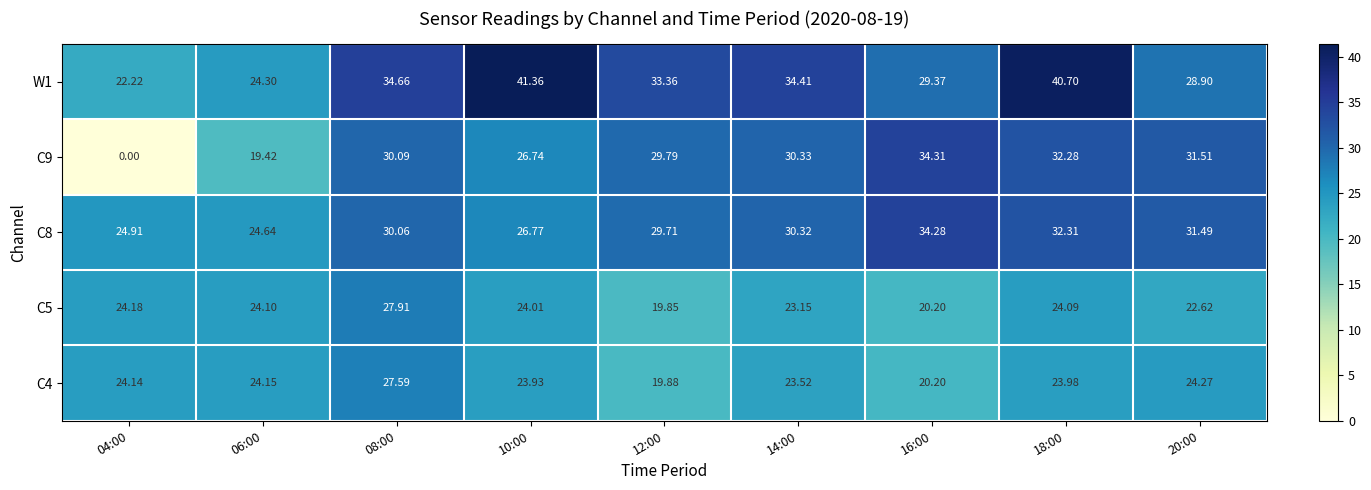

At how many categories does at least one series exceed 19?

9